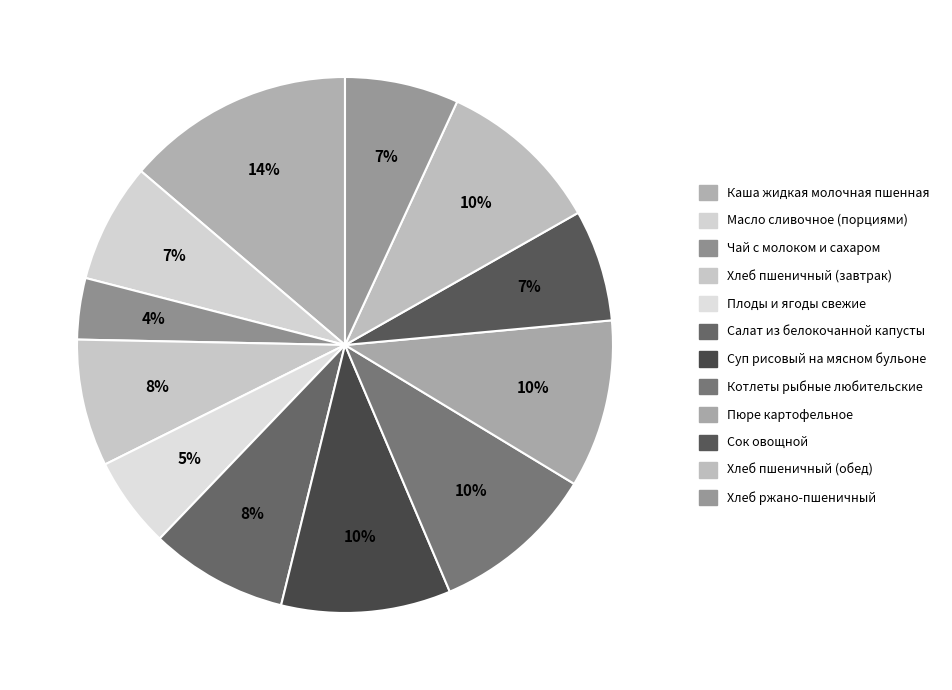

Do Пюре картофельное and Хлеб ржано-пшеничный together represent more than half of the pie?

No